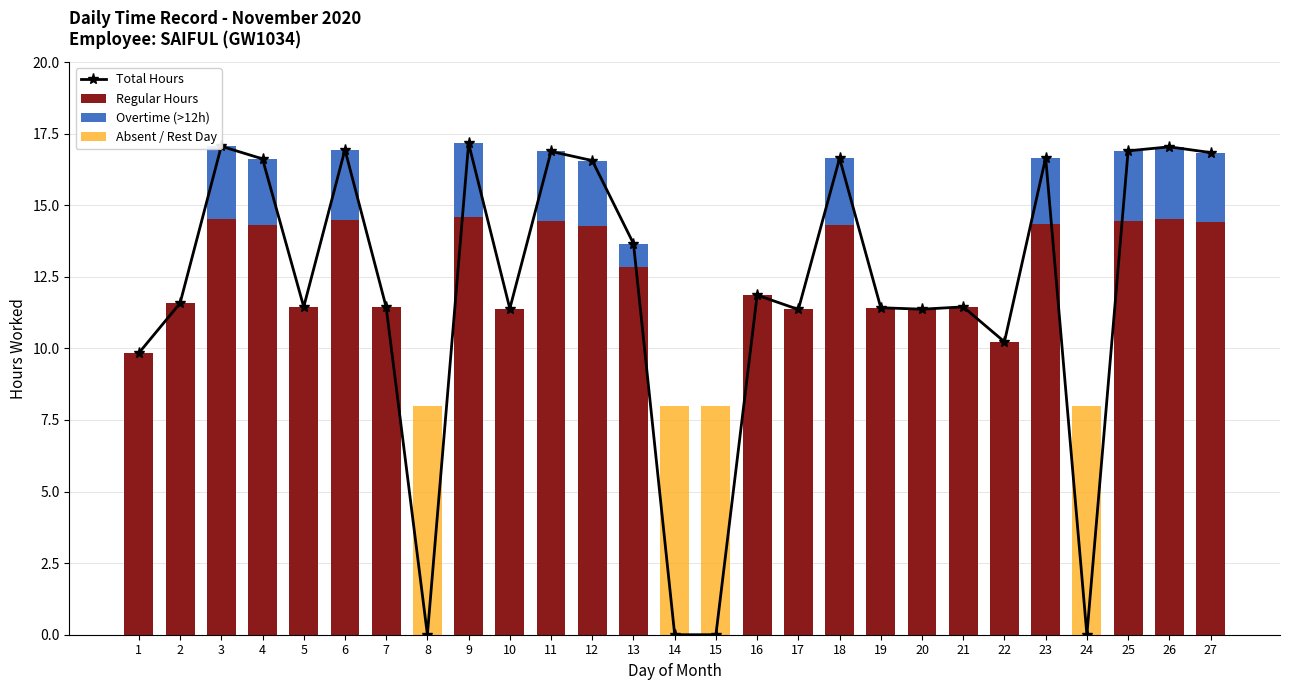

Rank the categories by Total Hours value from highest to lowest.

9, 3, 26, 6, 25, 11, 27, 23, 18, 4, 12, 13, 16, 2, 5, 21, 7, 19, 10, 20, 17, 22, 1, 8, 14, 15, 24